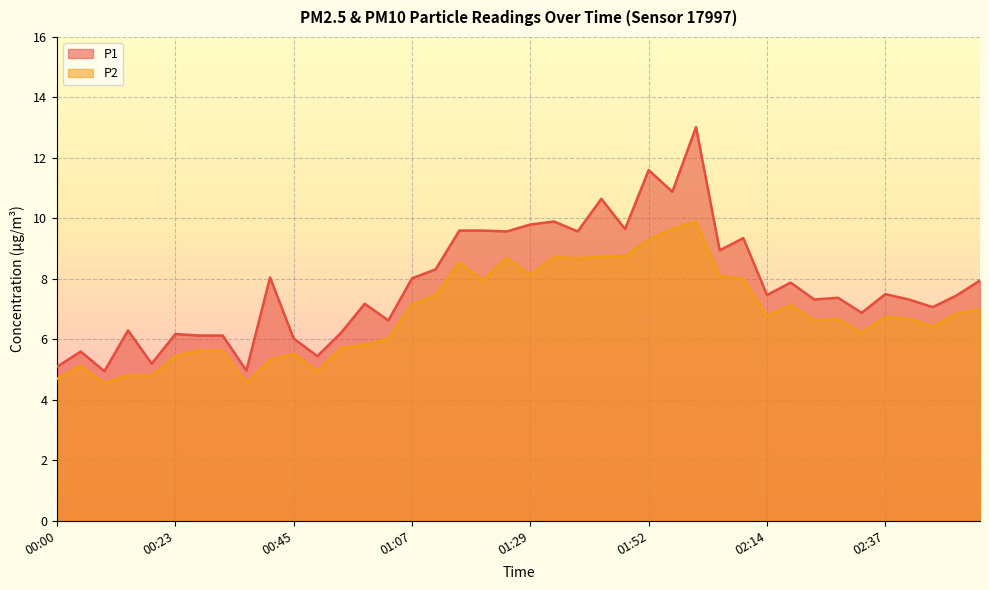

The value of P1 at 00:32 is 6.1. True or false?

True